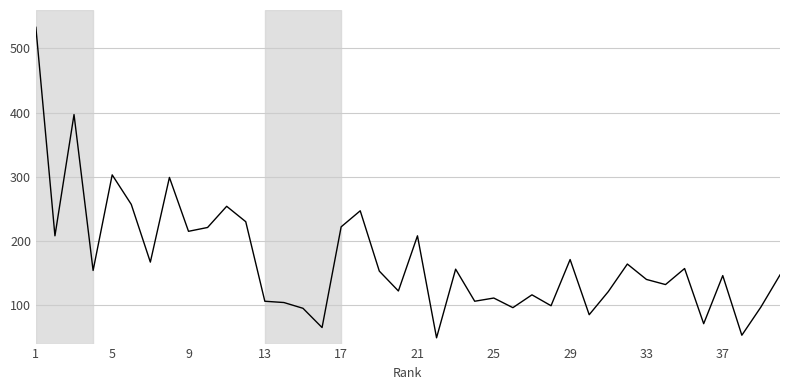

What is the smallest value displayed?

49